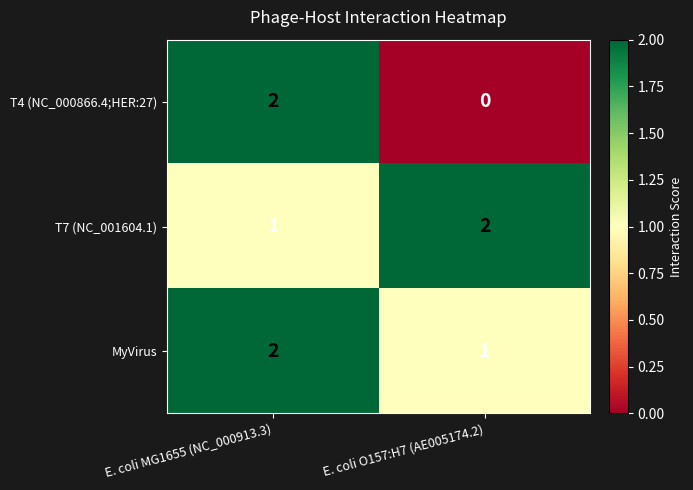

At how many categories does at least one series exceed 1?

2